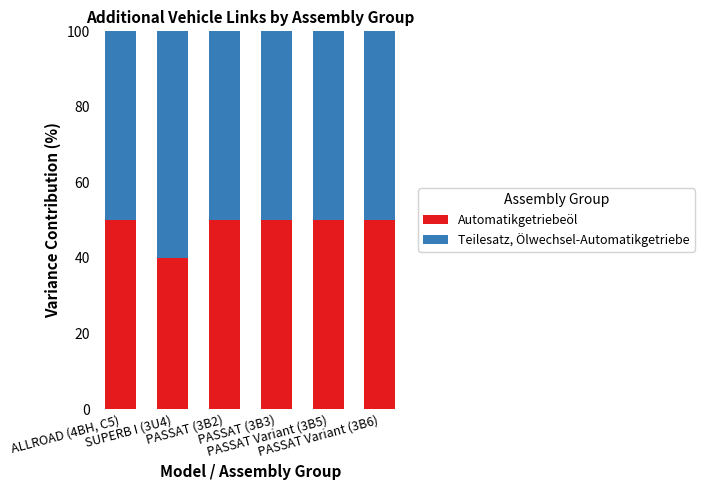

Are the bars horizontal?

No